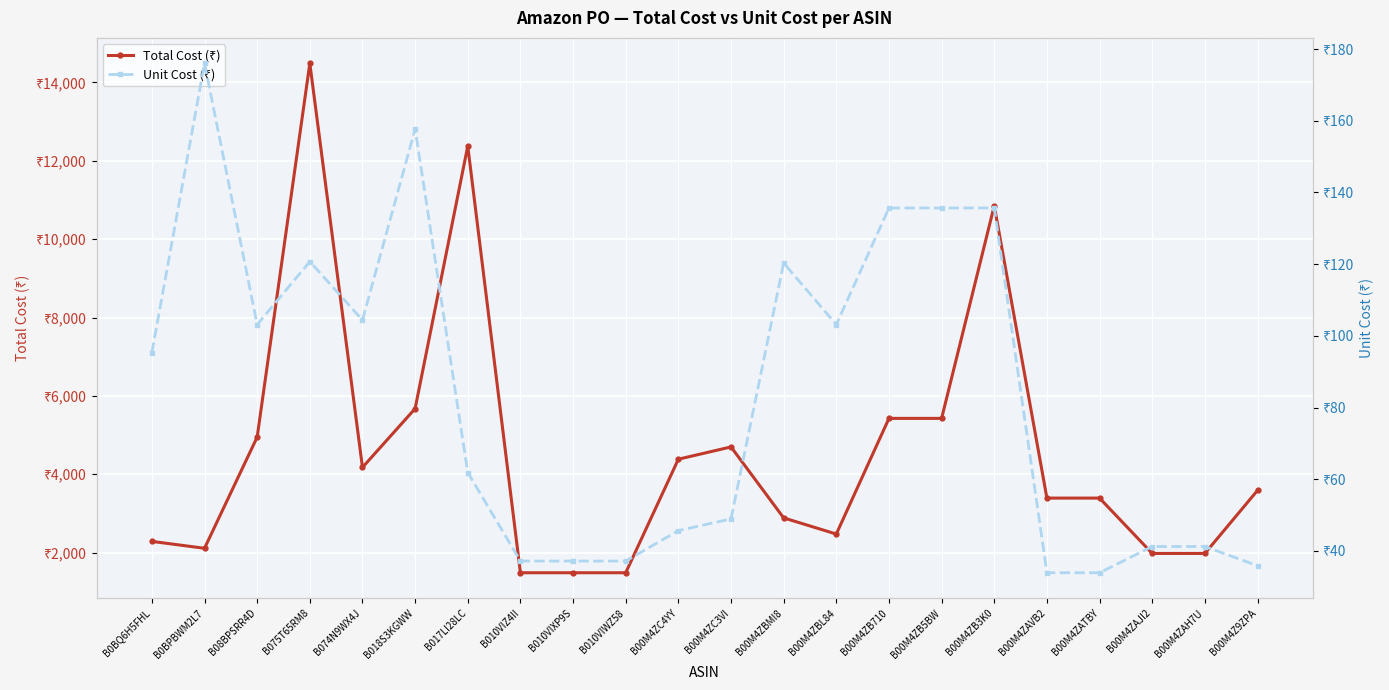

True or false: Total Cost (₹) has a value of 2900.7 at B018S3KGWW.

False